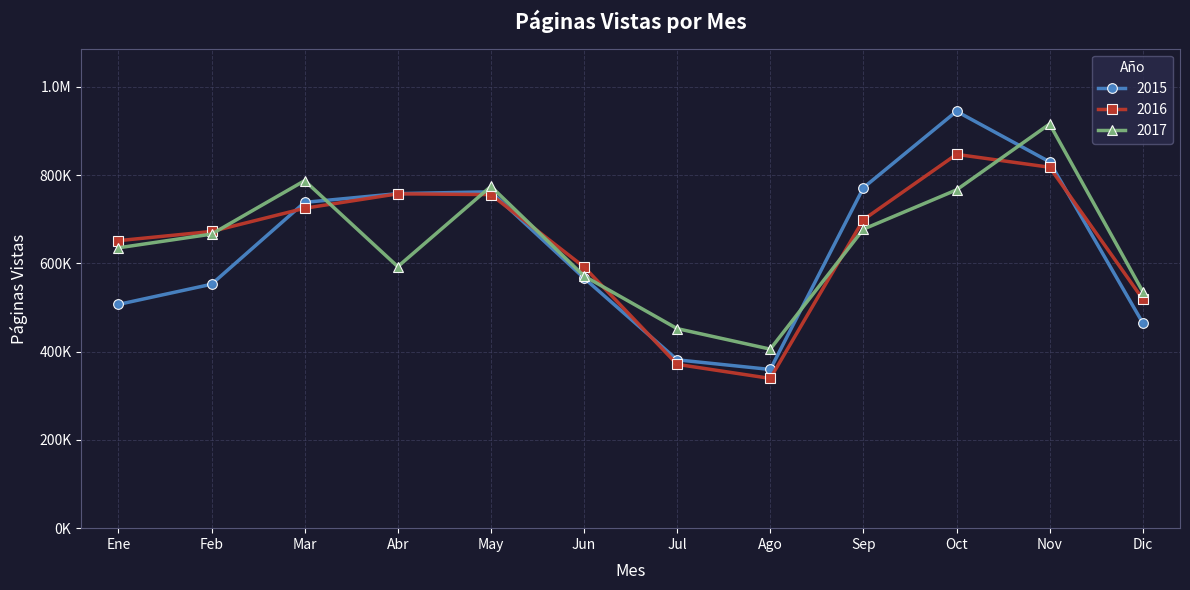

What is the greatest value displayed?

944597